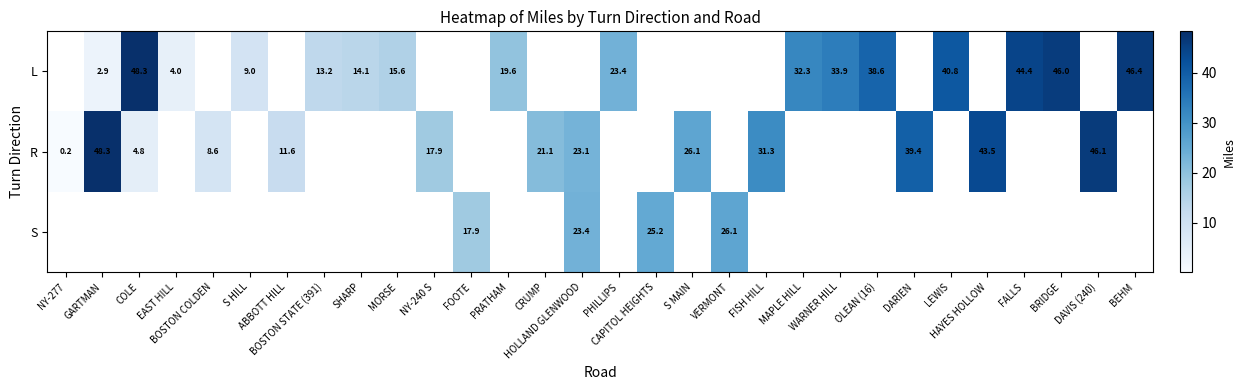

Which category has the lowest value across all series?

NY-277